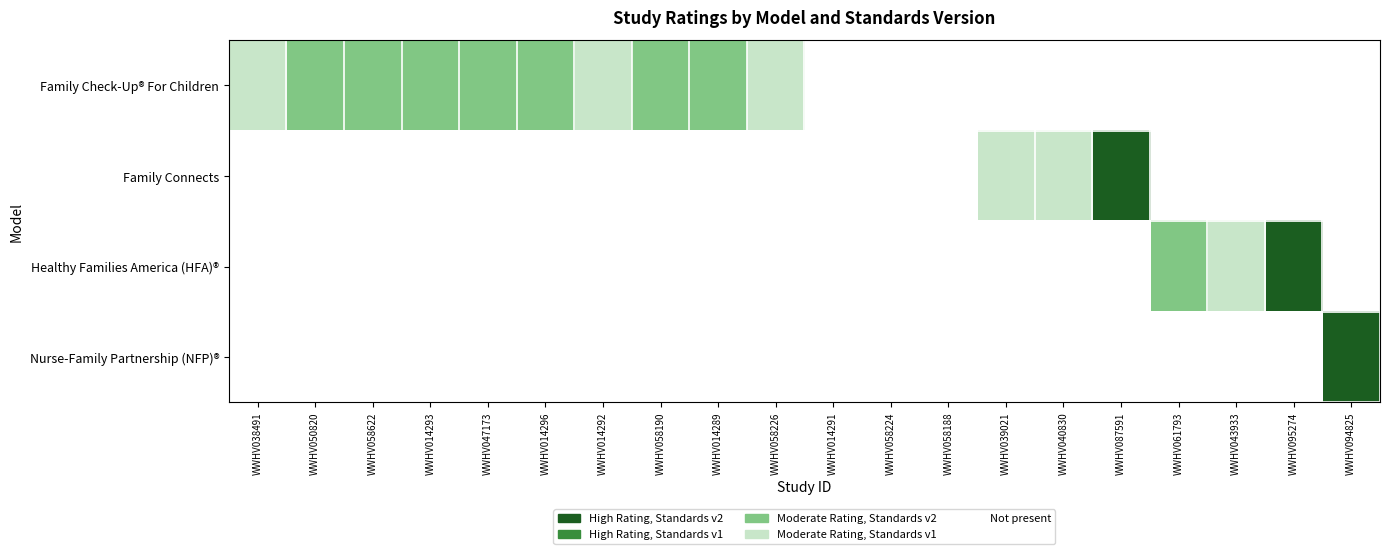

Which series has the largest total across all categories?

Family Check-Up® For Children